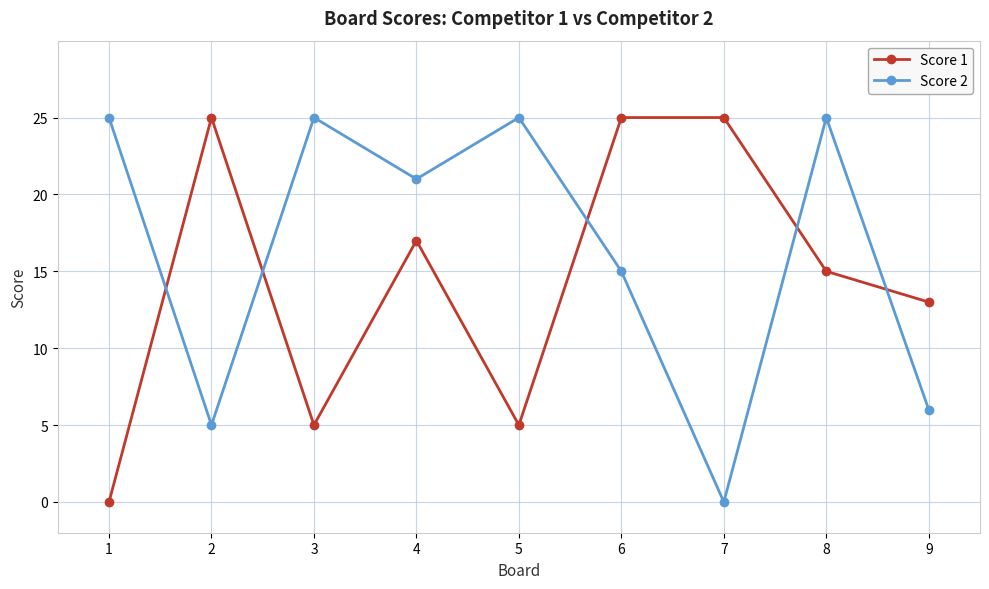

Rank the series at 4 from highest to lowest value.

Score 2, Score 1